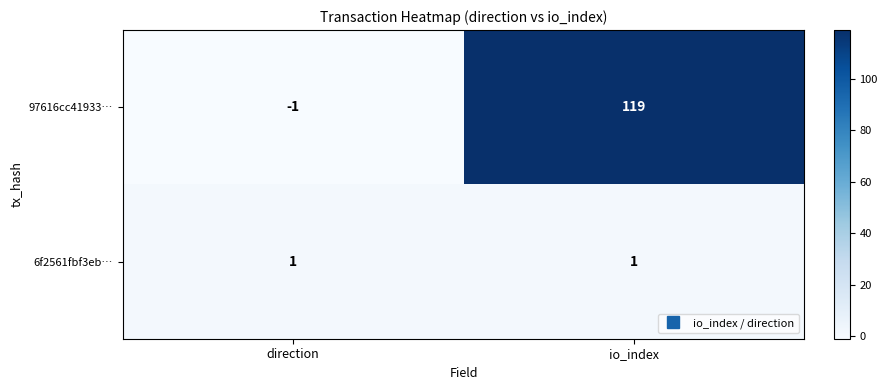

The 6f2561fbf3eb… series shows 1 at direction. True or false?

True